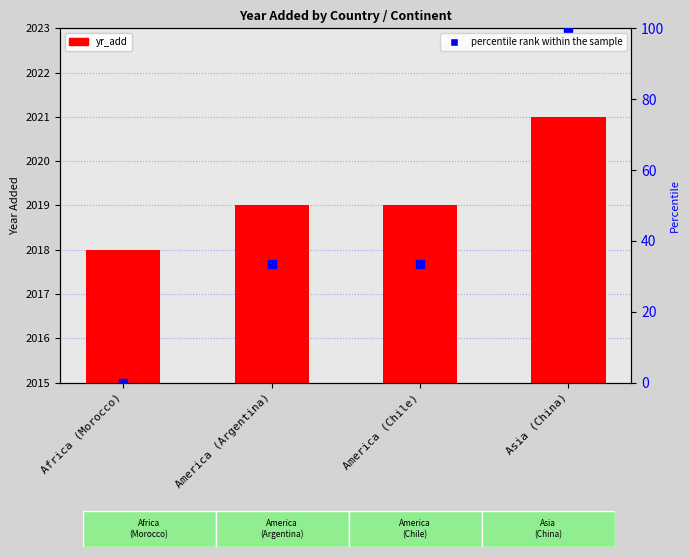

At which category is the sum across all series the highest?

Asia (China)